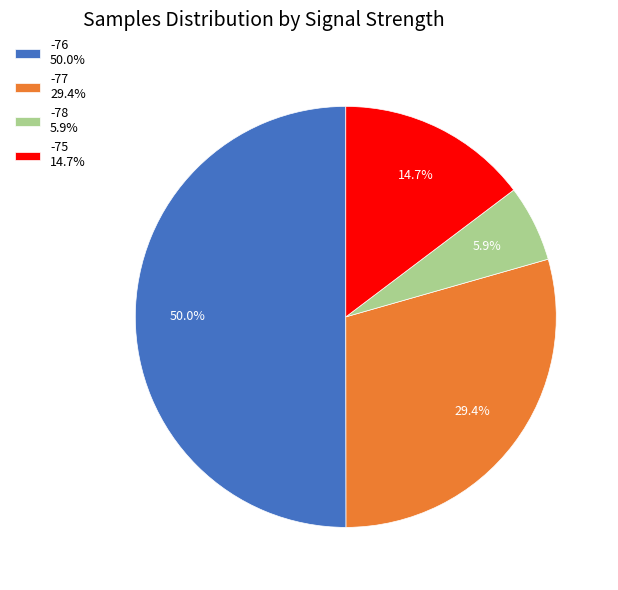

Which has a higher value, -77 29.4% or -75 14.7%?

-77 29.4%